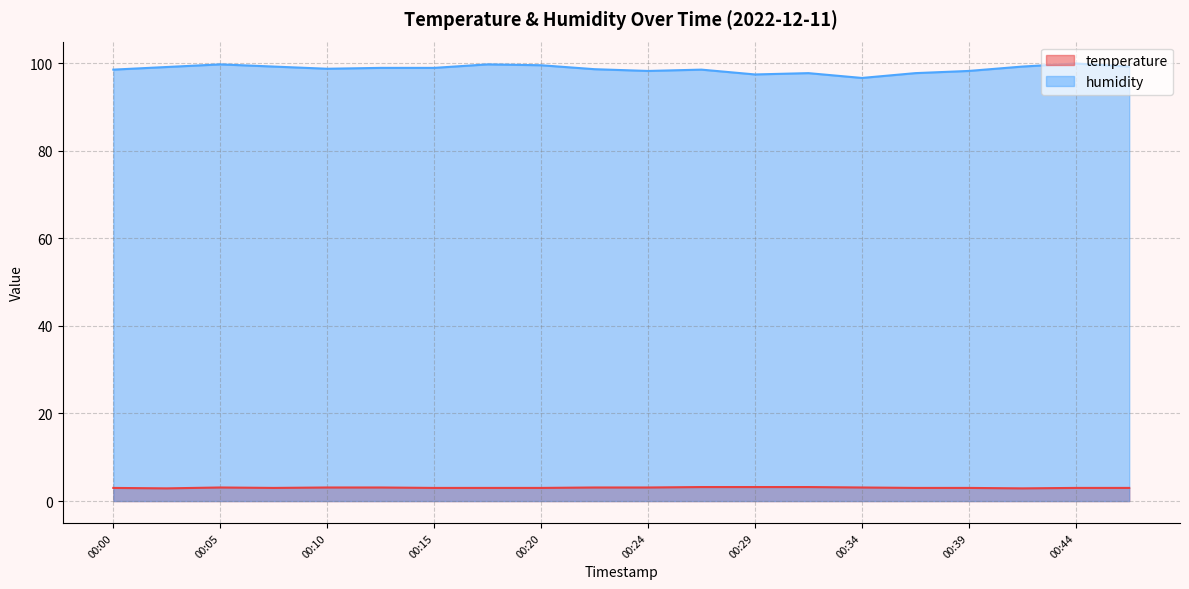

What is the value of the humidity point at the 6th from the left?

98.9